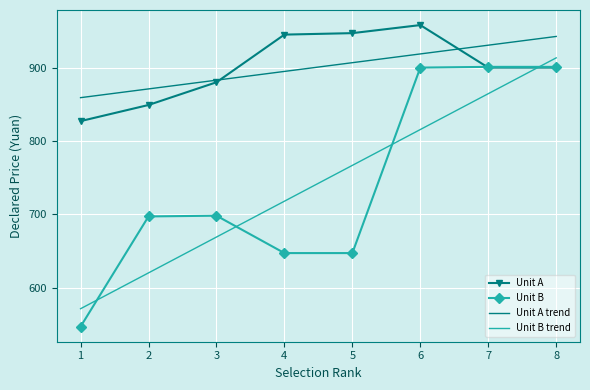

Read the Unit B trend value at 8.

913.3